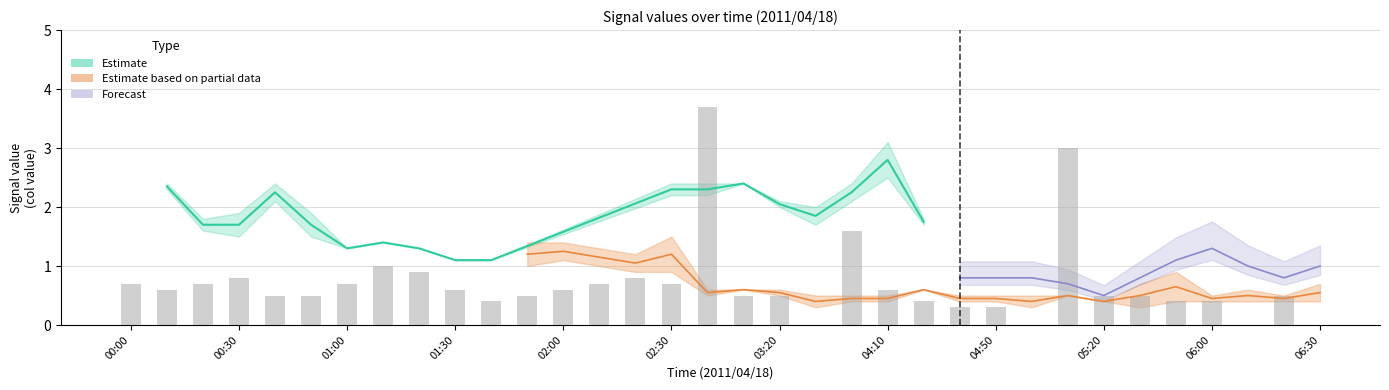

The chart shows a value of 0.7 at 13. True or false?

True